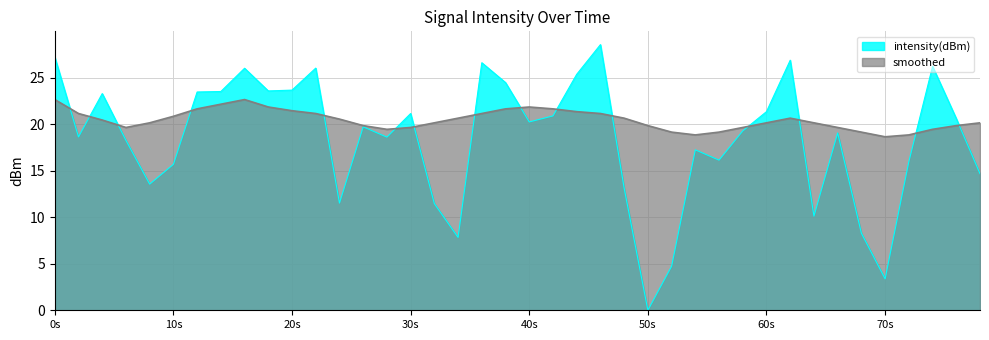

Reading left to right, extract all data points from this chart.

intensity(dBm): 27.2	18.6	23.3	18.3	13.6	15.7	23.5	23.5	26.0	23.6	23.7	26.0	11.5	19.7	18.6	21.1	11.5	7.8	26.6	24.5	20.2	20.9	25.4	28.6	13.1	0.0	4.7	17.2	16.1	19.3	21.4	26.9	10.1	19.1	8.3	3.4	16.0	26.2	20.6	14.7
smoothed: 22.6	21.1	20.4	19.6	20.1	20.8	21.6	22.1	22.6	21.8	21.4	21.1	20.5	19.8	19.4	19.6	20.1	20.6	21.1	21.6	21.8	21.6	21.3	21.1	20.6	19.8	19.1	18.8	19.1	19.6	20.1	20.6	20.1	19.6	19.1	18.6	18.8	19.4	19.8	20.1